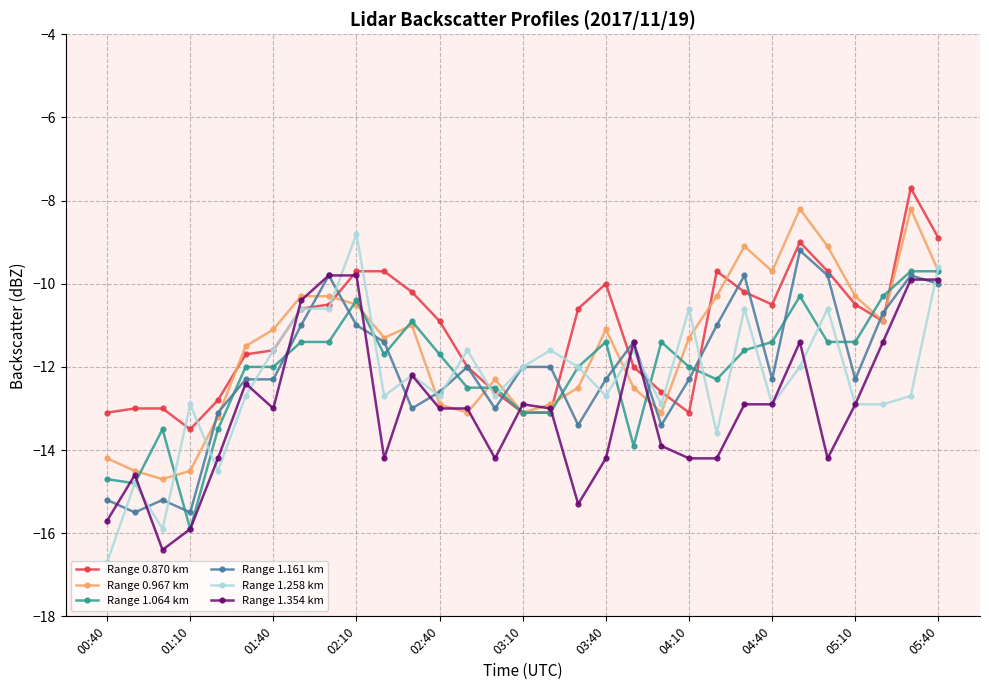

What is the minimum value for Range 1.064 km?

-15.9